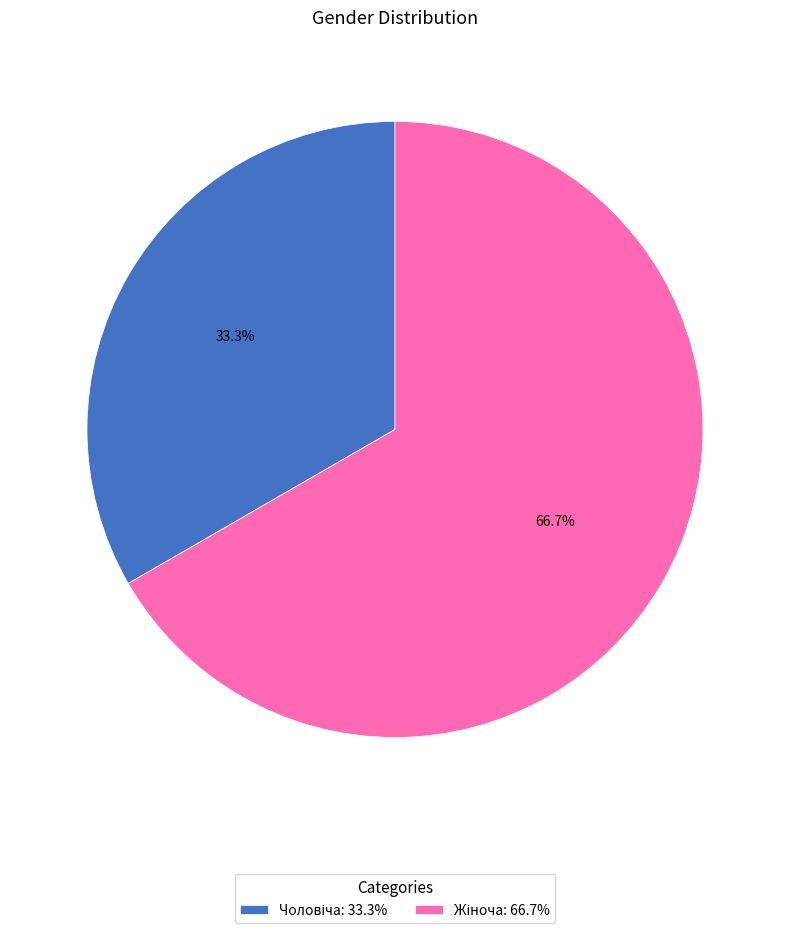

Is there any slice that represents more than half of the pie?

Yes